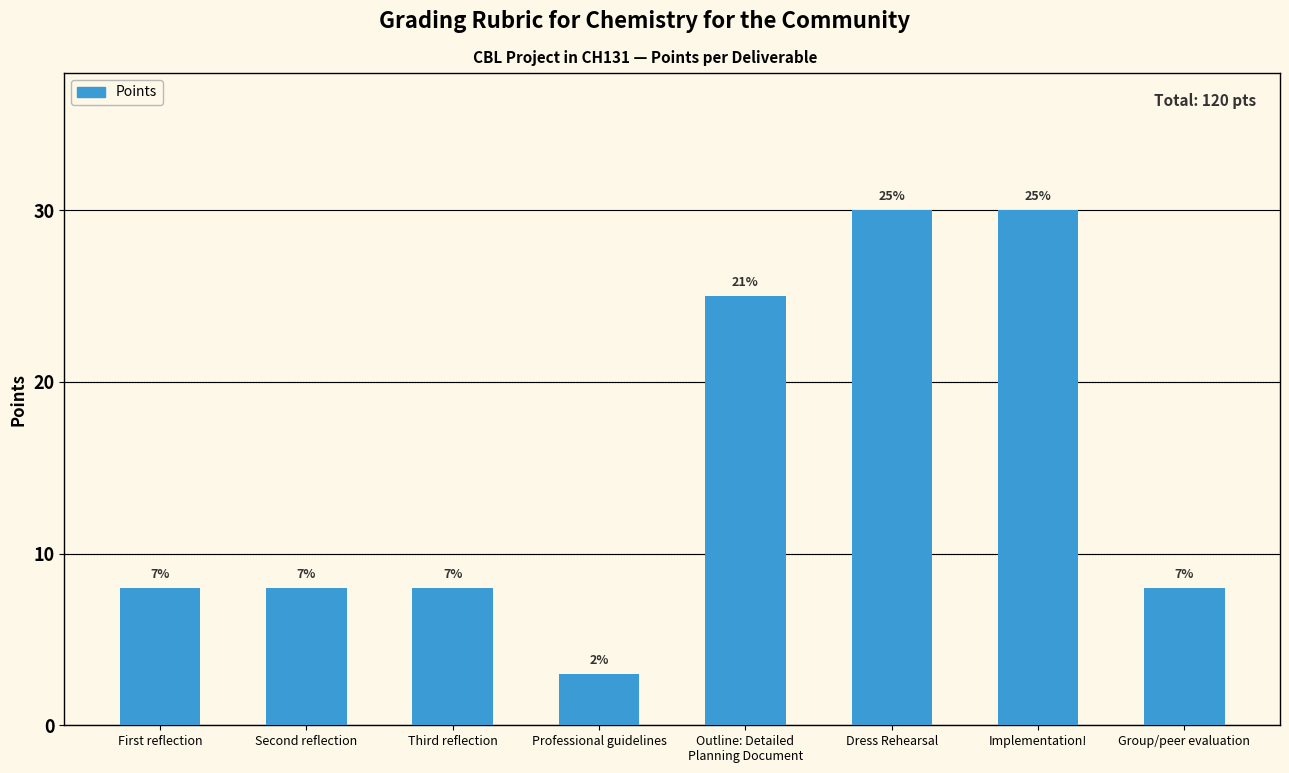

Which has a higher value, Dress Rehearsal or Group/peer evaluation?

Dress Rehearsal